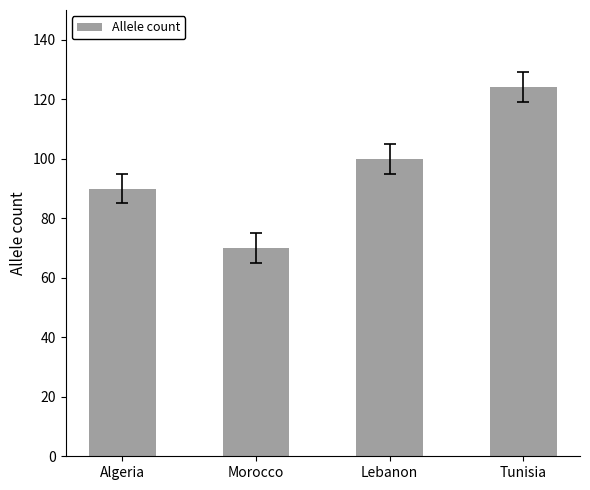

How many categories are shown in the chart?

4